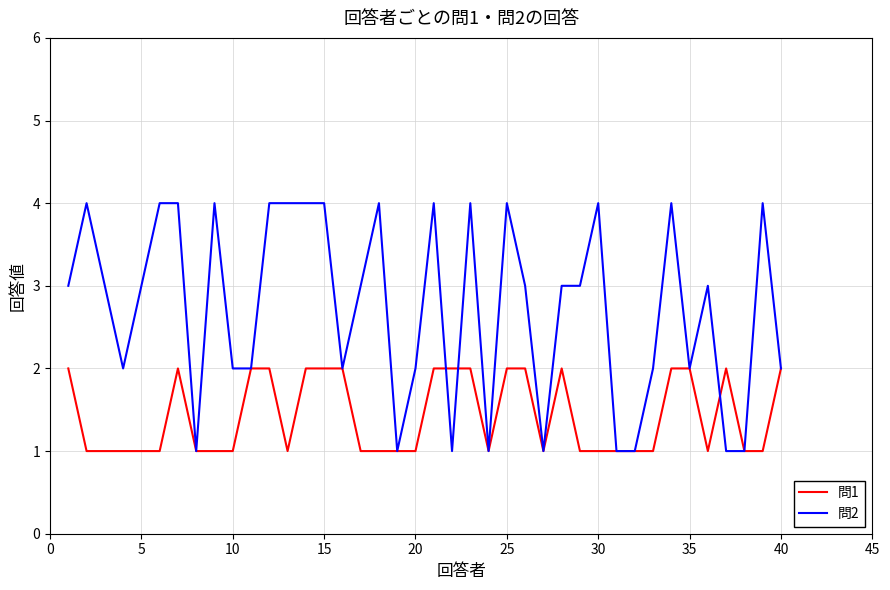

Does the chart display data point markers on the line(s)?

No